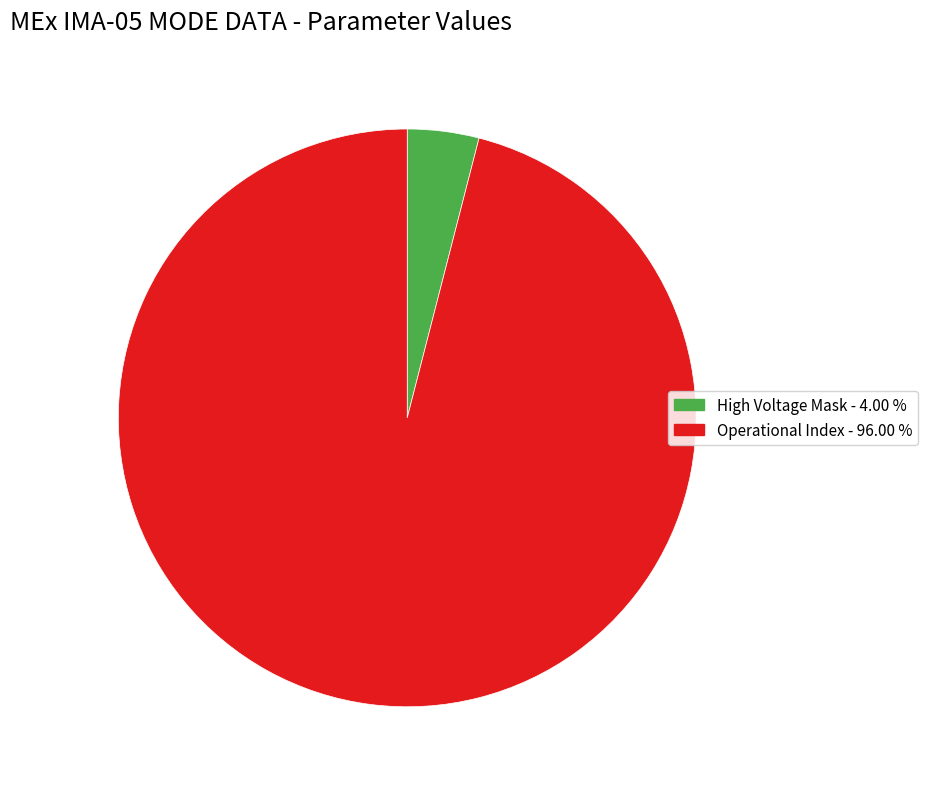

How many slices are in this pie chart?

2